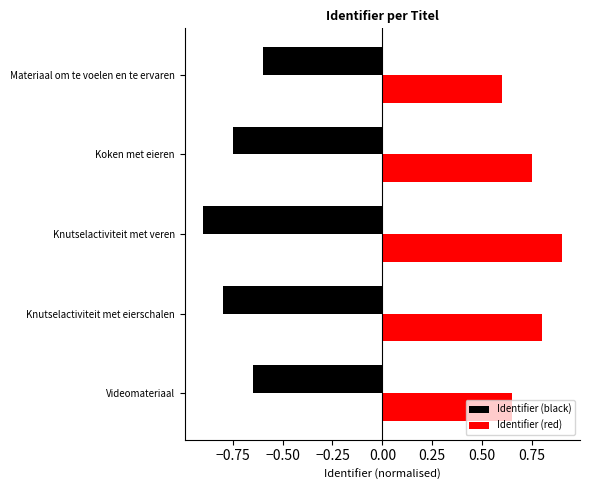

What is the maximum value shown in the chart?

0.9